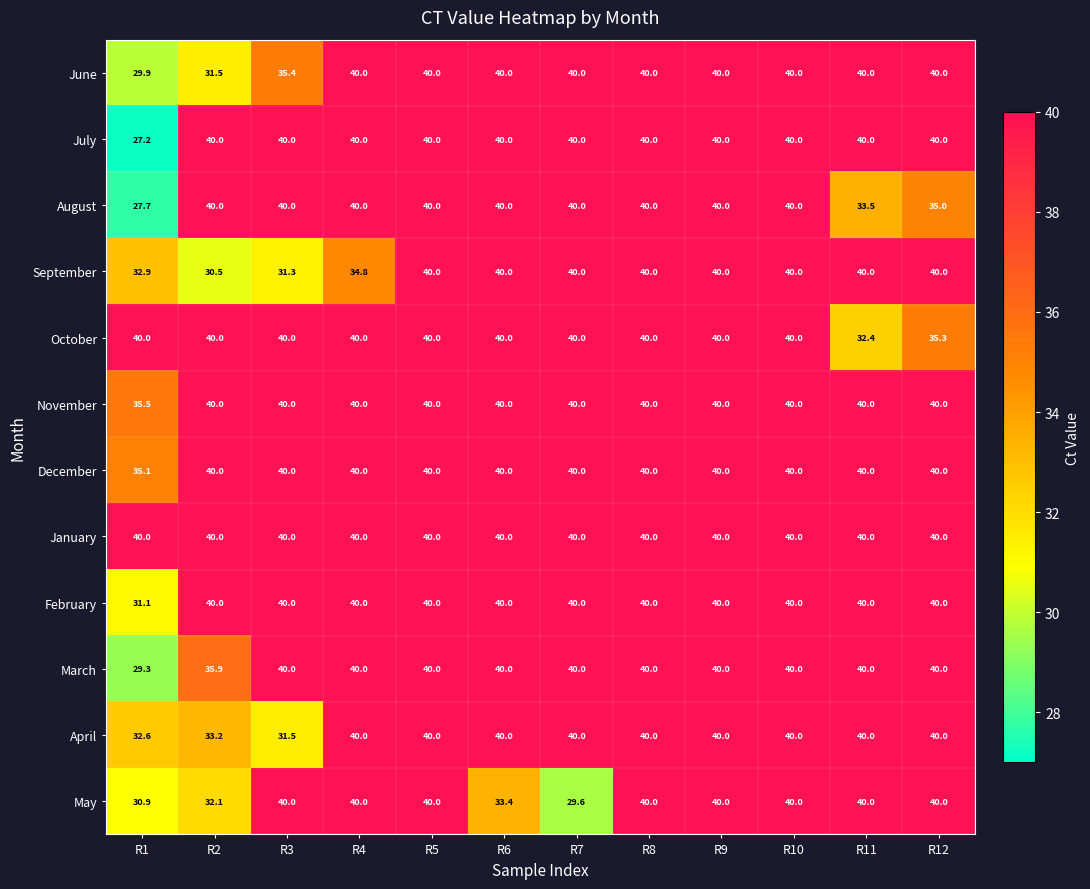

What is the greatest value displayed?

40.0